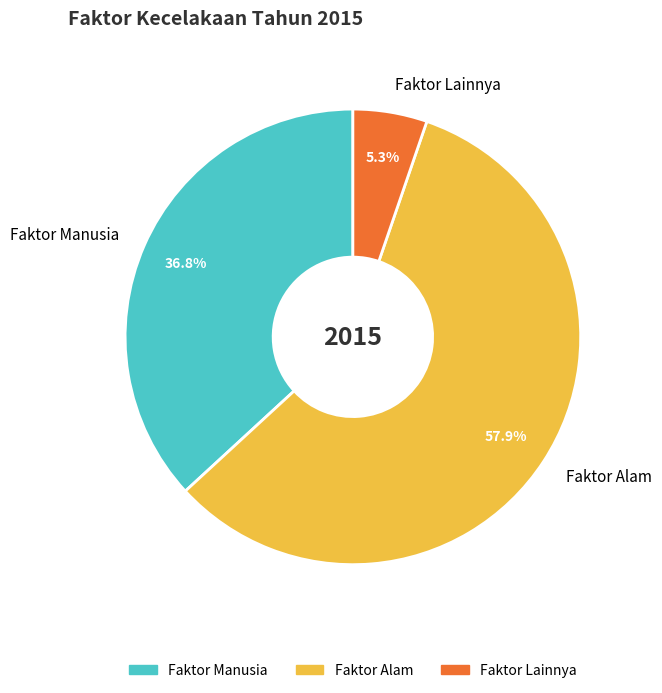

What percentage do Faktor Alam and Faktor Lainnya together represent?

63.2%